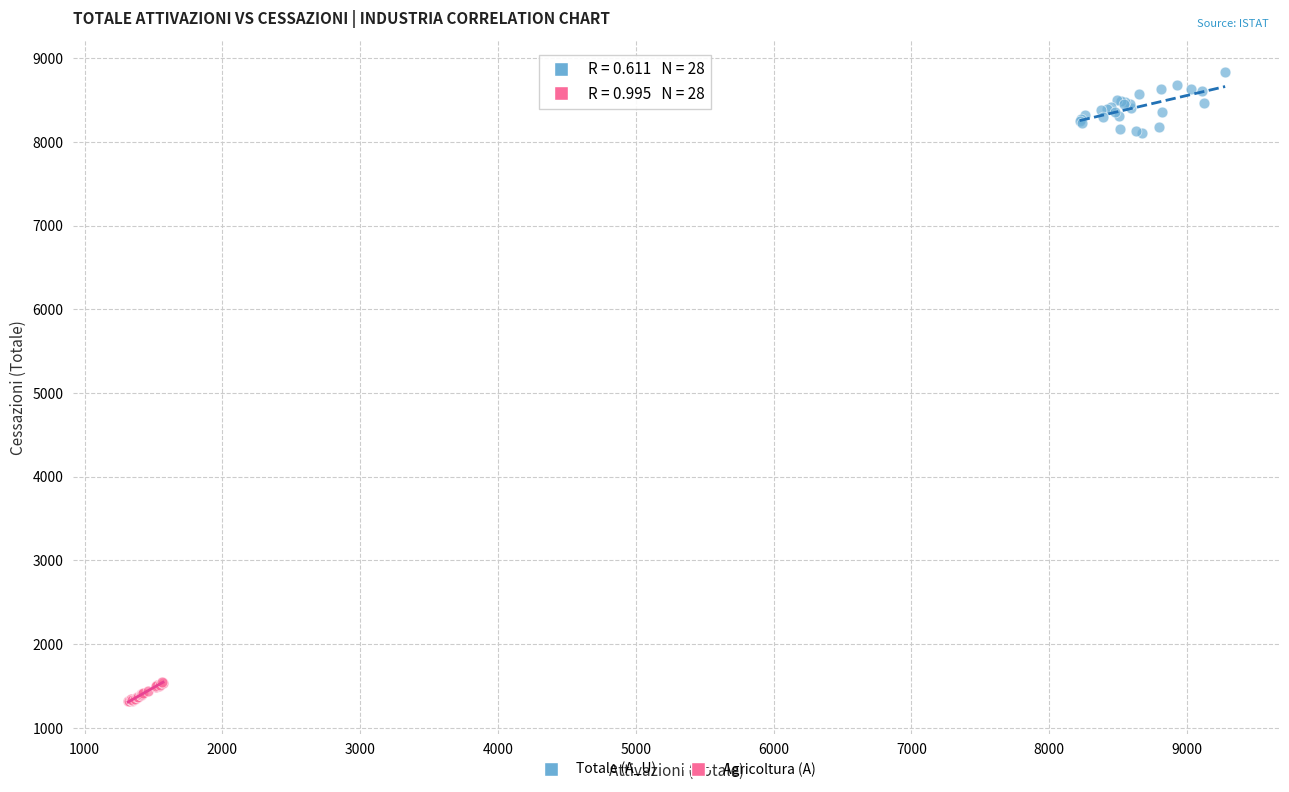

Which series reaches the minimum Y coordinate?

Agricoltura (A)